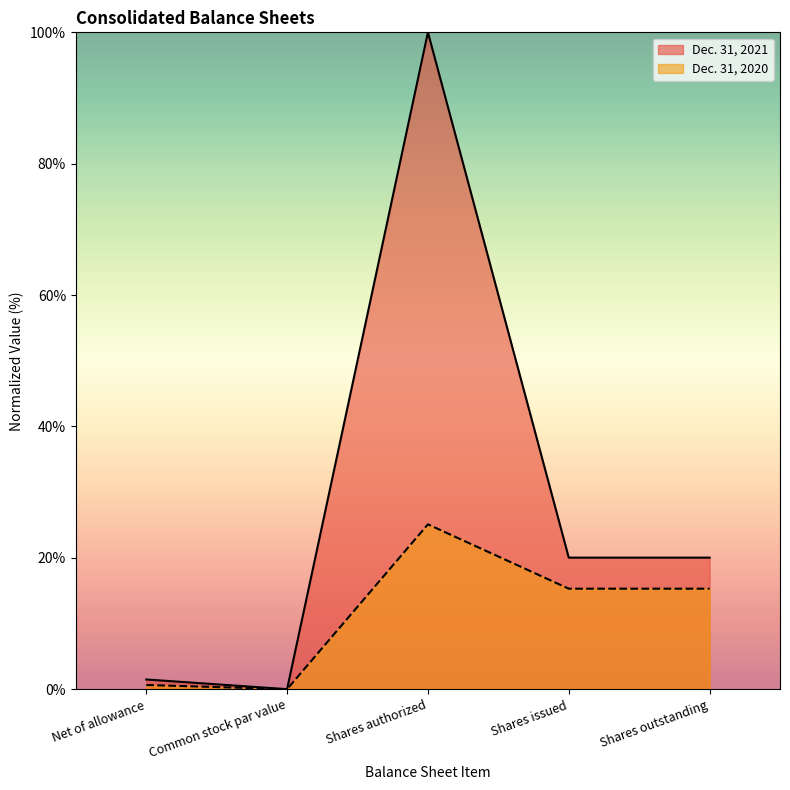

What is the total value across all series at Net of allowance?

2.1